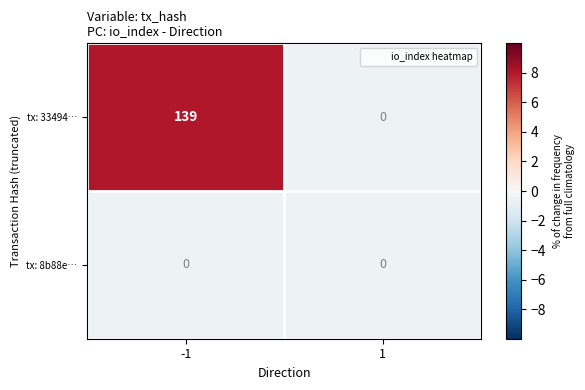

How many values in the tx: 33494… series are below 139?

1